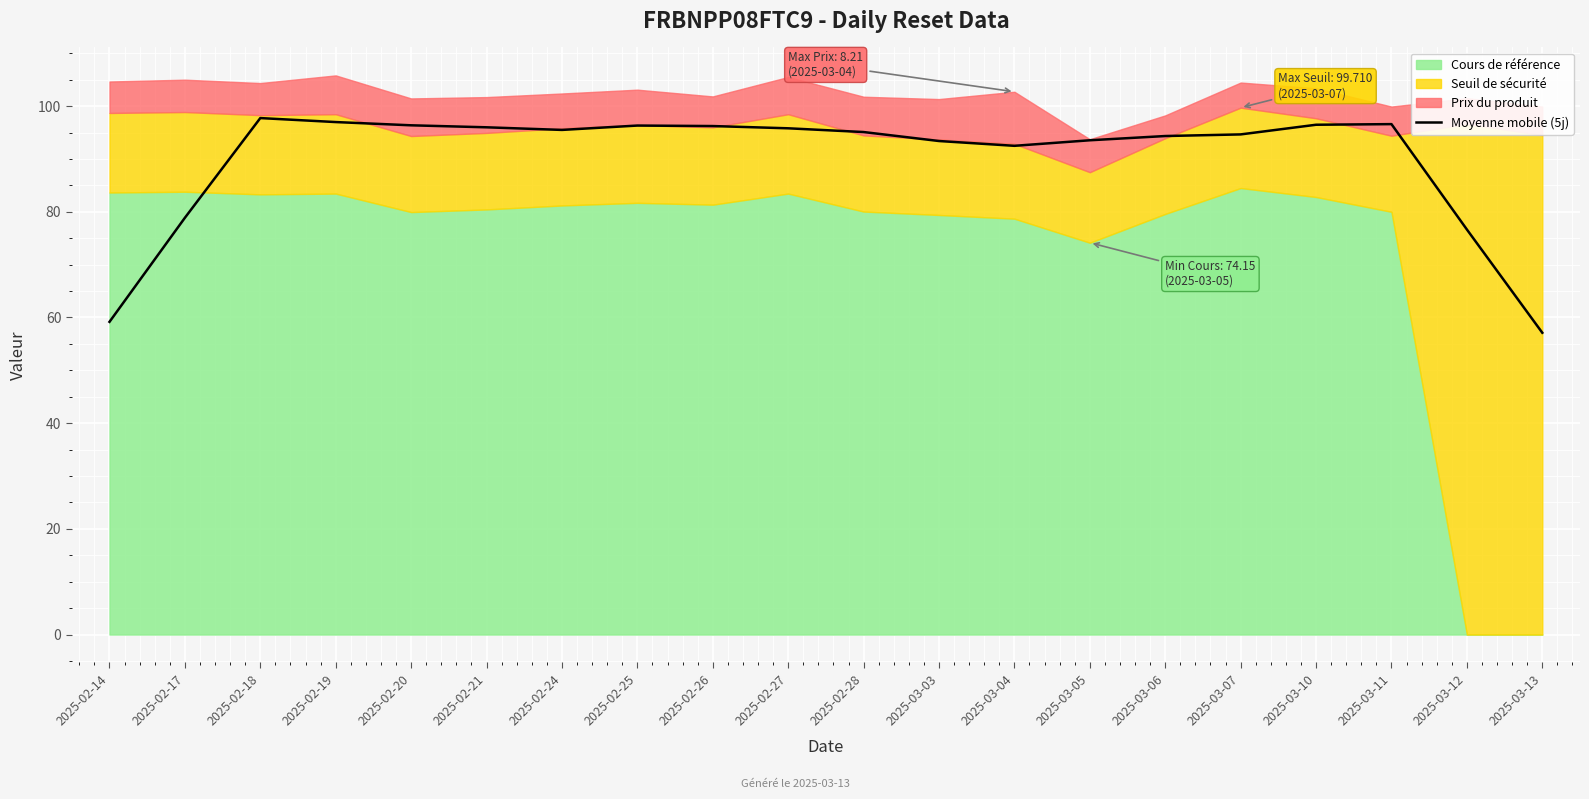

What is the maximum value for Moyenne mobile (5j)?

97.7